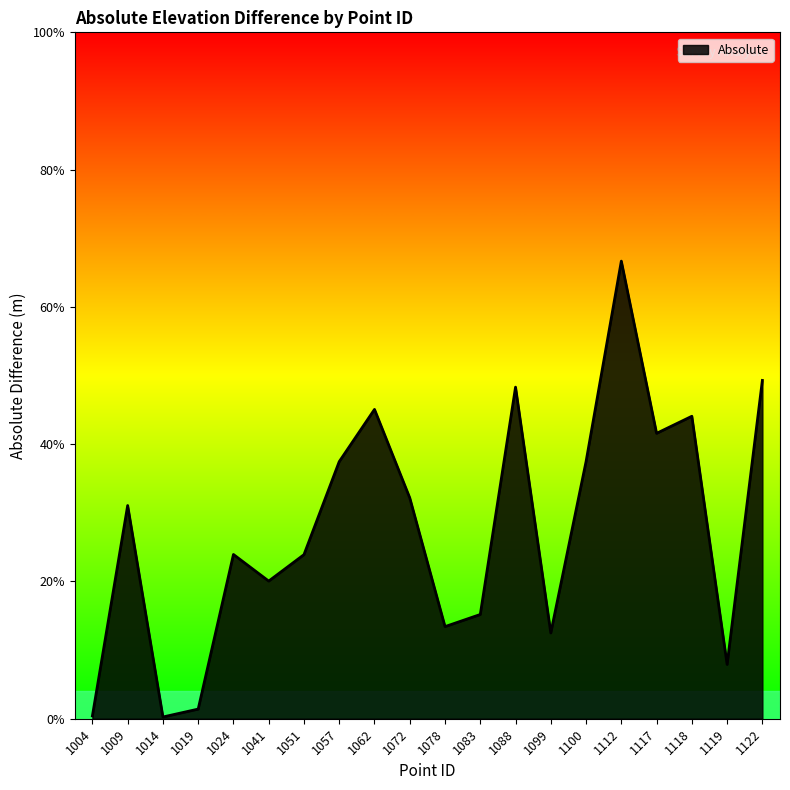

Does the chart display data point markers on the line(s)?

No